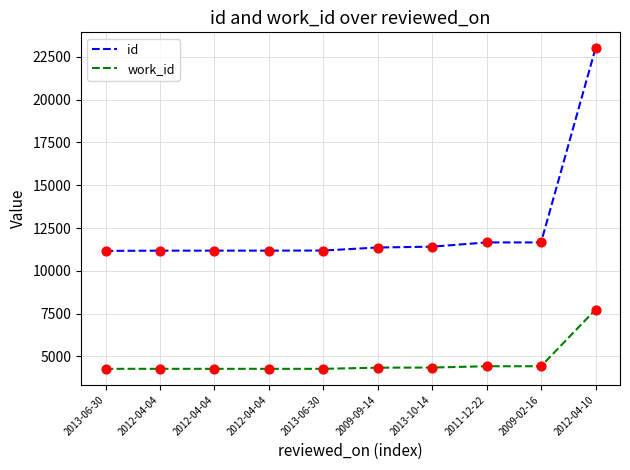

At which category is the sum across all series the highest?

2012-04-10